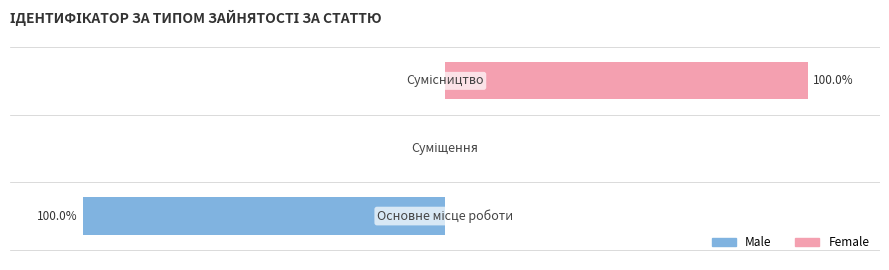

How many bars are there in total?

6